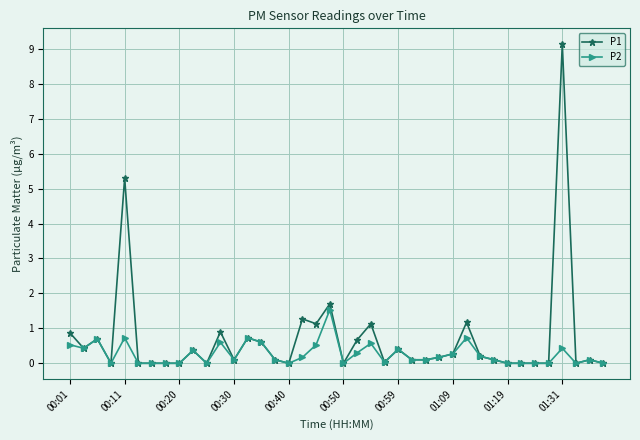

What is the maximum value for P1?

9.1